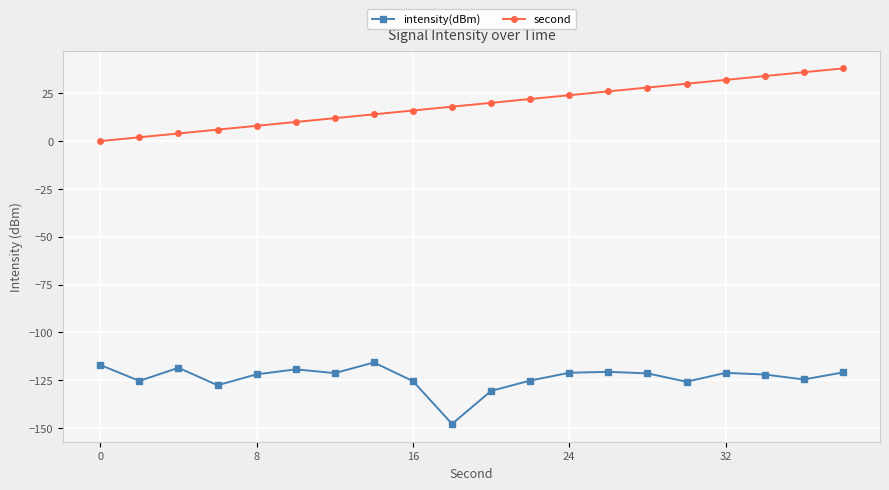

Does the chart have visible grid lines?

Yes